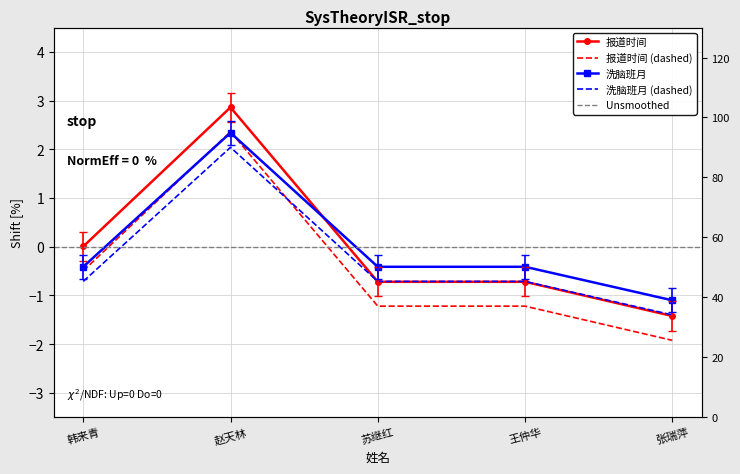

What is the lowest value of the 洗脑班月 series?

-1.1